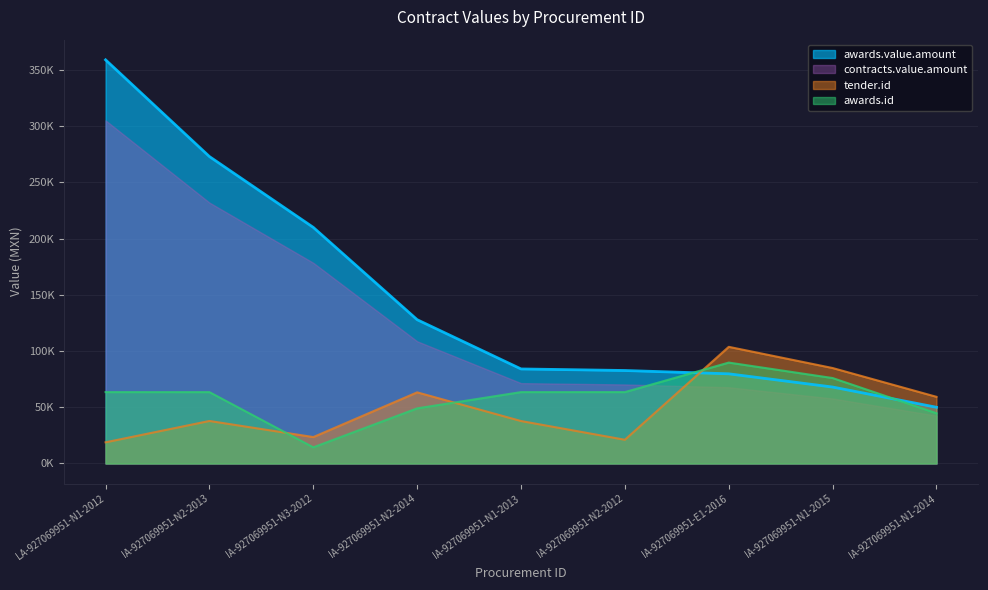

Rank the categories by tender.id value from lowest to highest.

LA-927069951-N1-2012, IA-927069951-N2-2012, IA-927069951-N3-2012, IA-927069951-N1-2013, IA-927069951-N2-2013, IA-927069951-N1-2014, IA-927069951-N2-2014, IA-927069951-N1-2015, IA-927069951-E1-2016